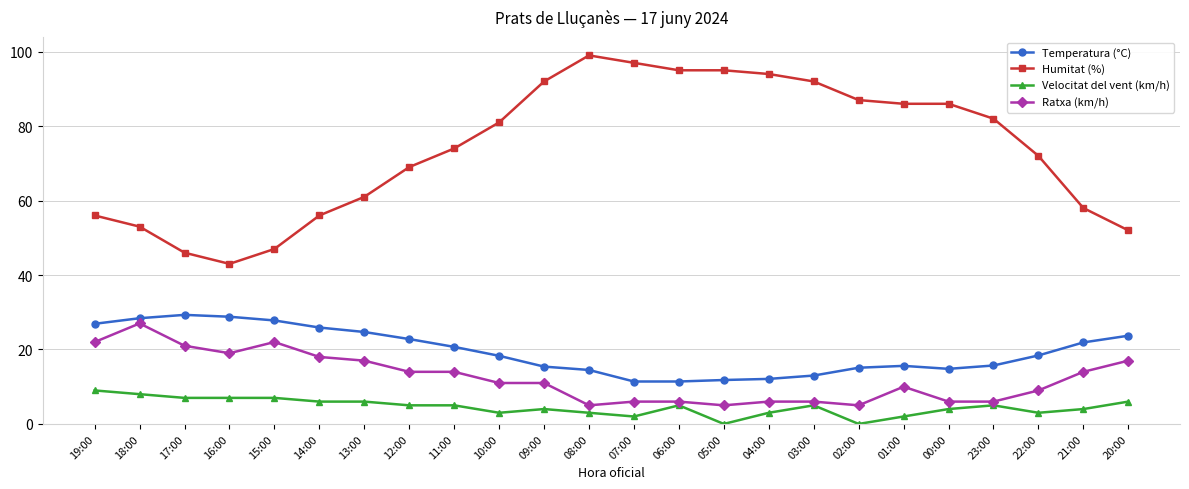

Between 17:00 and 08:00, which series saw the biggest shift?

Humitat (%)